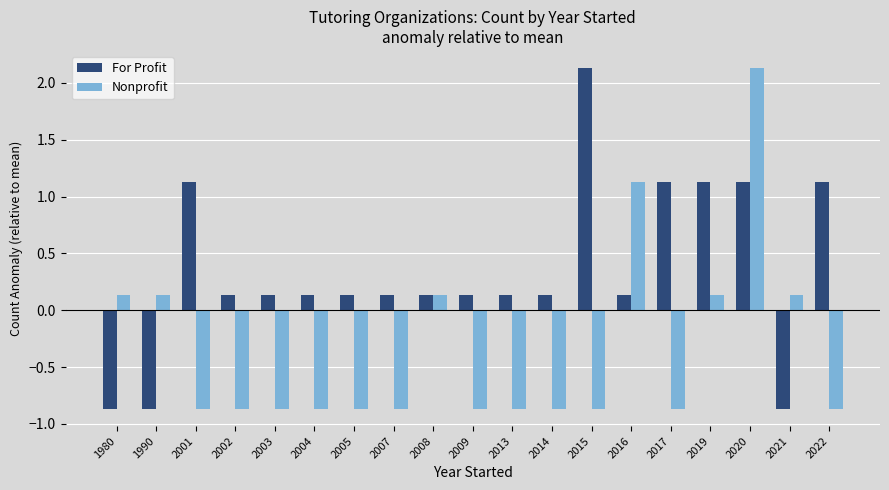

What is the spread (max minus min) of values at 1990?

1.0